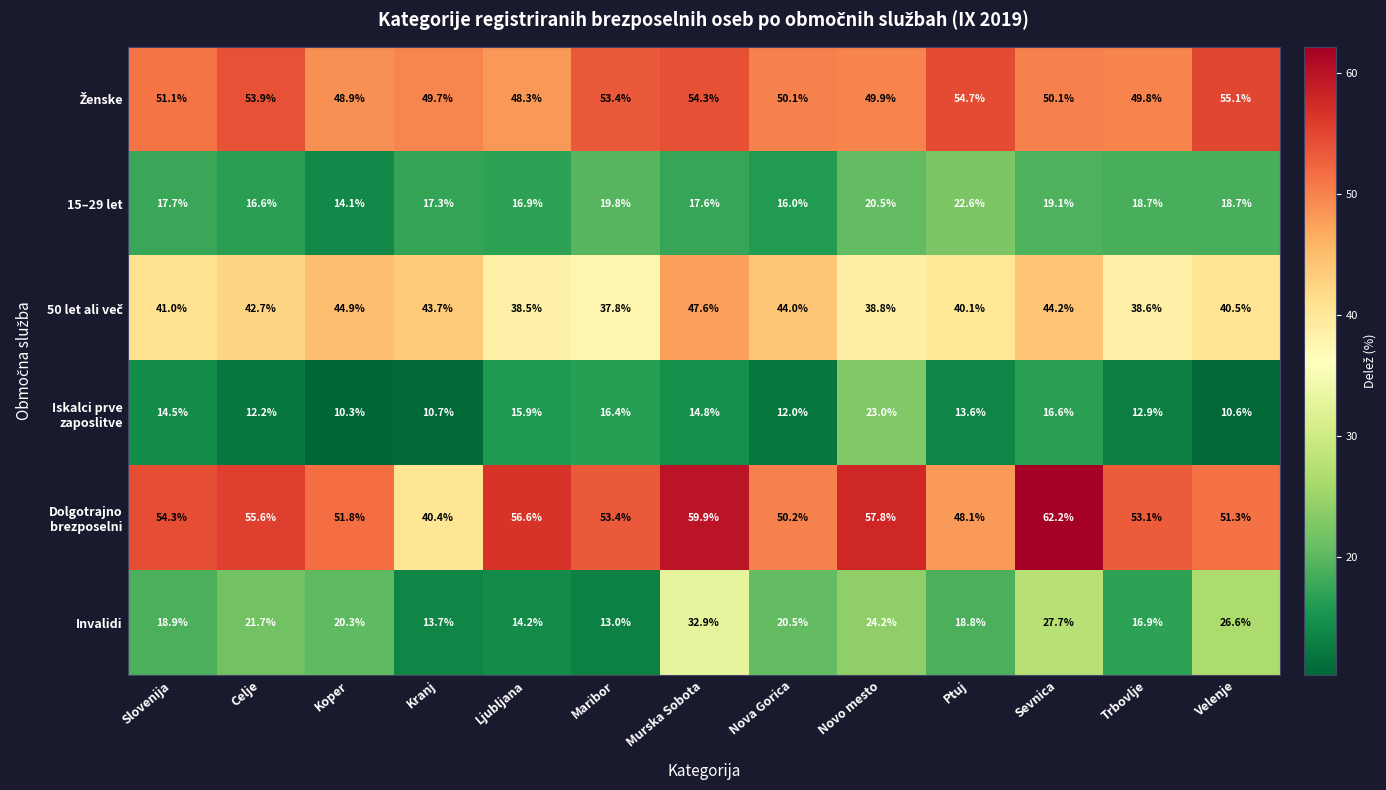

What is the difference between the second highest and minimum values in the 15–29 let series?

6.4